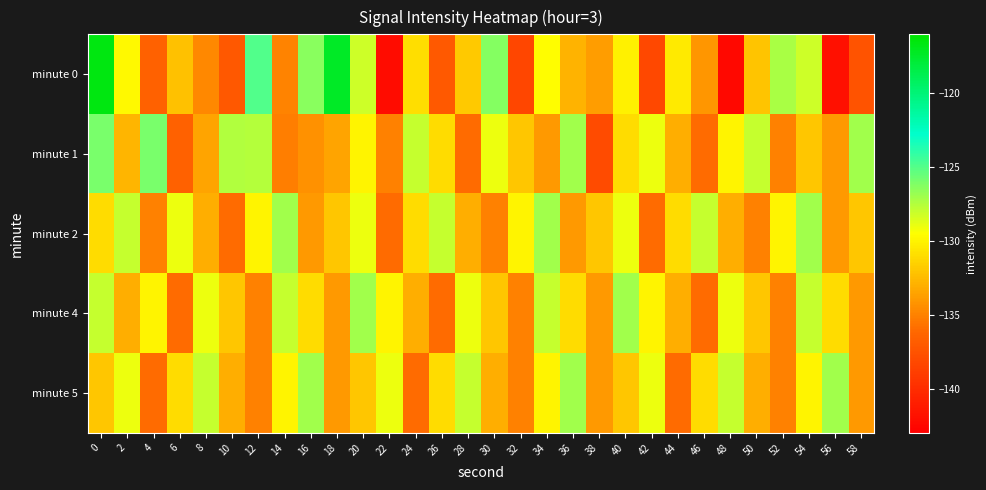

Which has a higher value, 24 or 36?

24